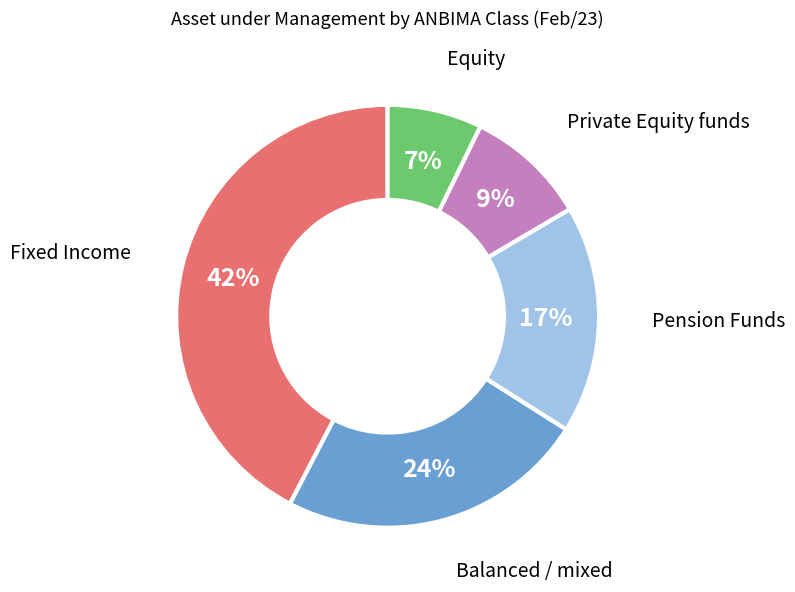

What percentage is the Pension Funds slice, to the nearest percent?

17%